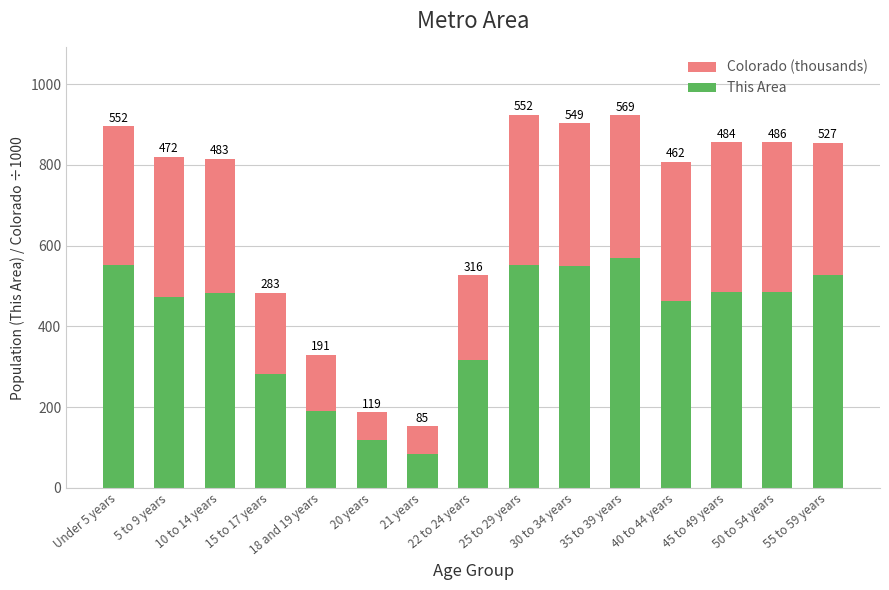

What is the difference between the This Area values at 30 to 34 years and 21 years?

464.0